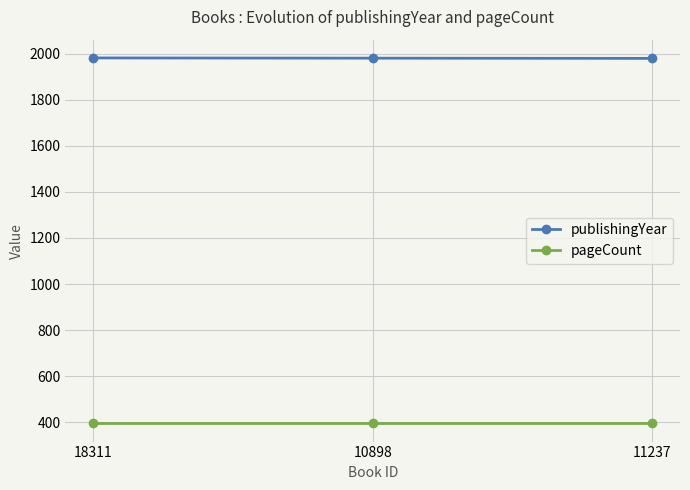

What is the lowest value of the pageCount series?

396